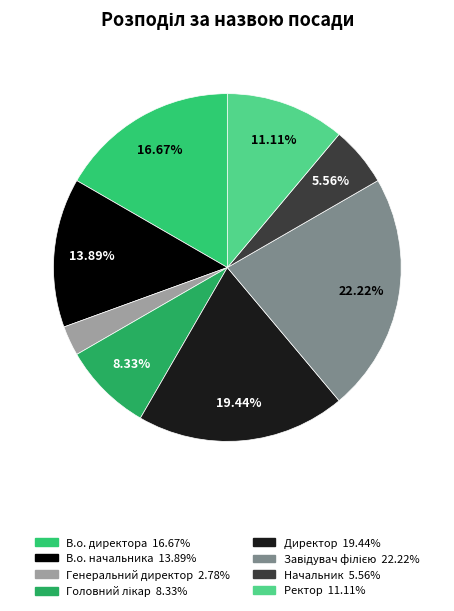

True or false: Начальник accounts for 6% of the total.

True